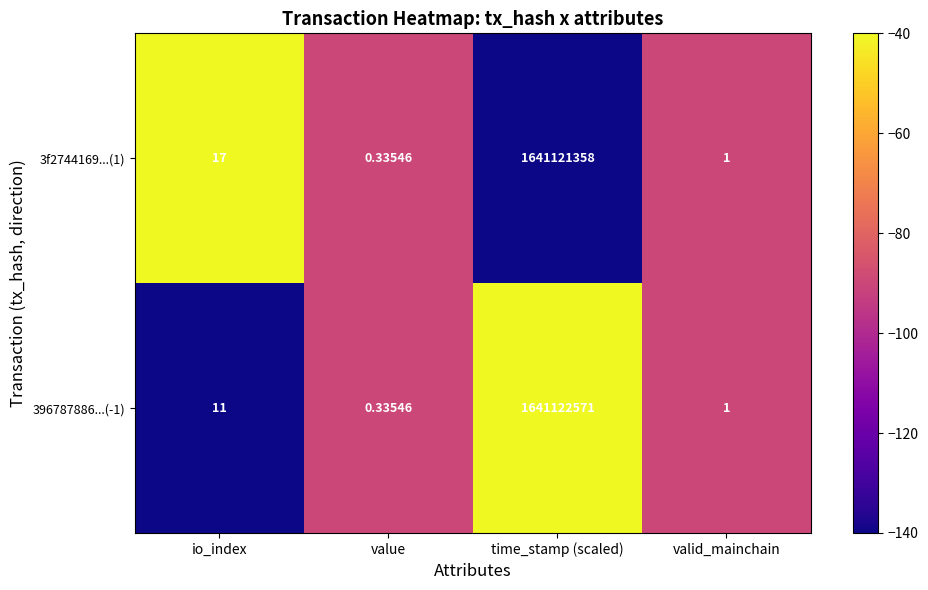

Where is 3f2744169...(1) nearest to the value 820560679?

io_index